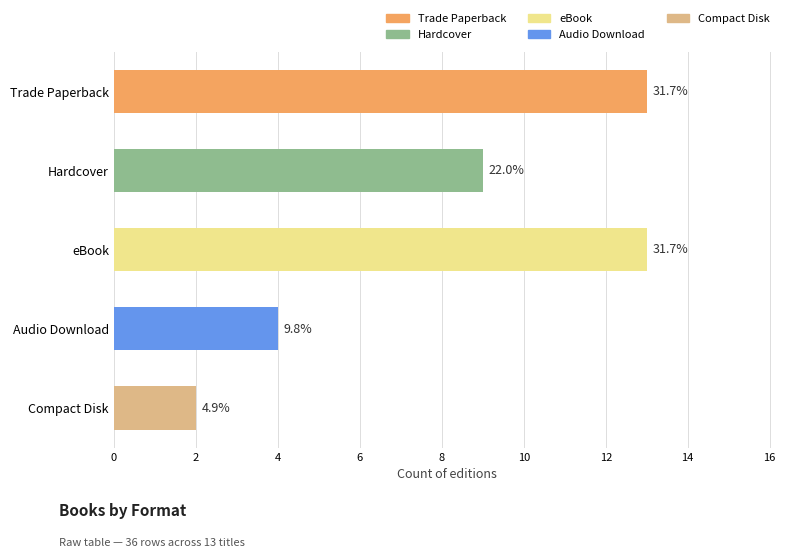

How many bars are there in total?

5